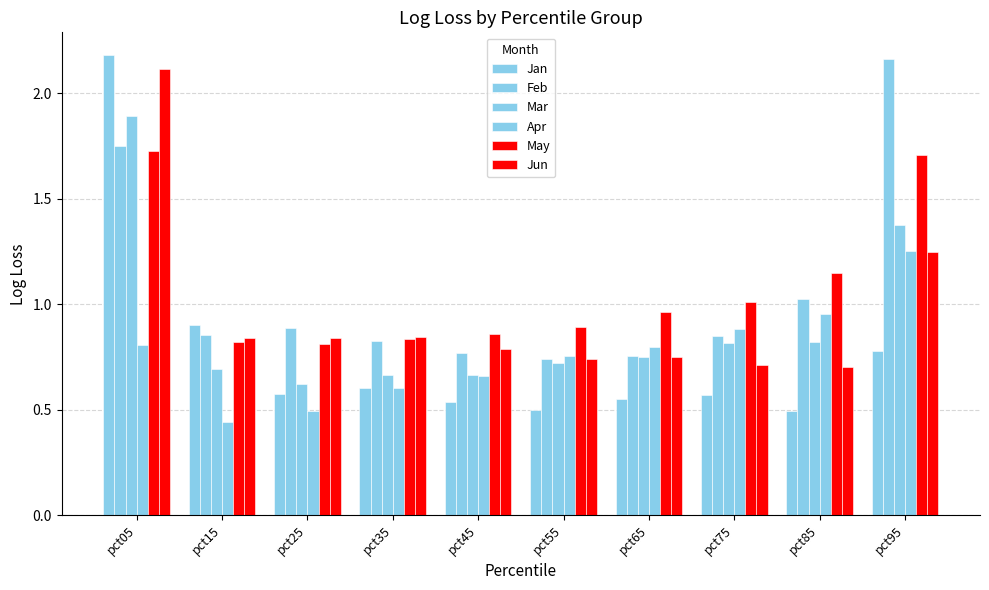

The Feb series shows 0.8 at pct65. True or false?

True